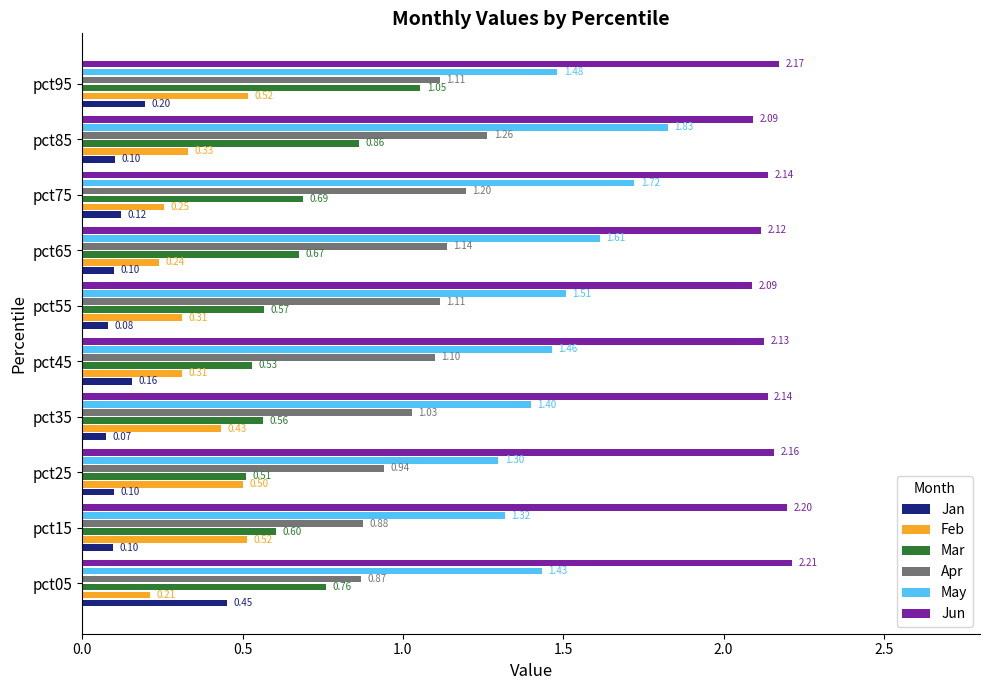

At how many categories does at least one series exceed 0?

10